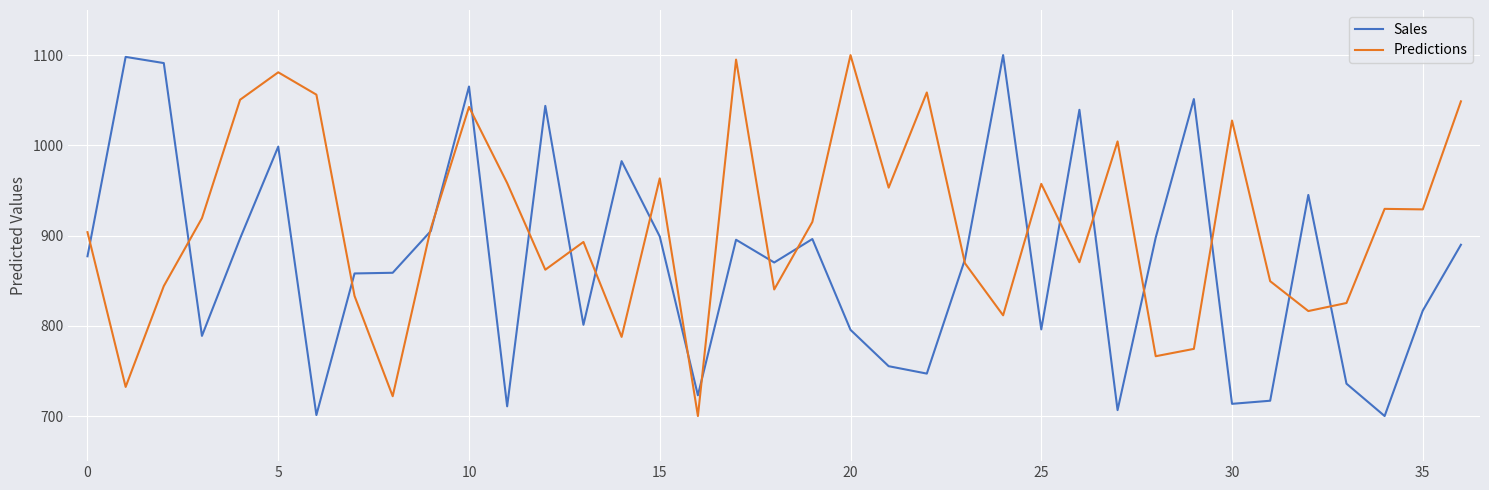

Which series has the largest total across all categories?

Predictions